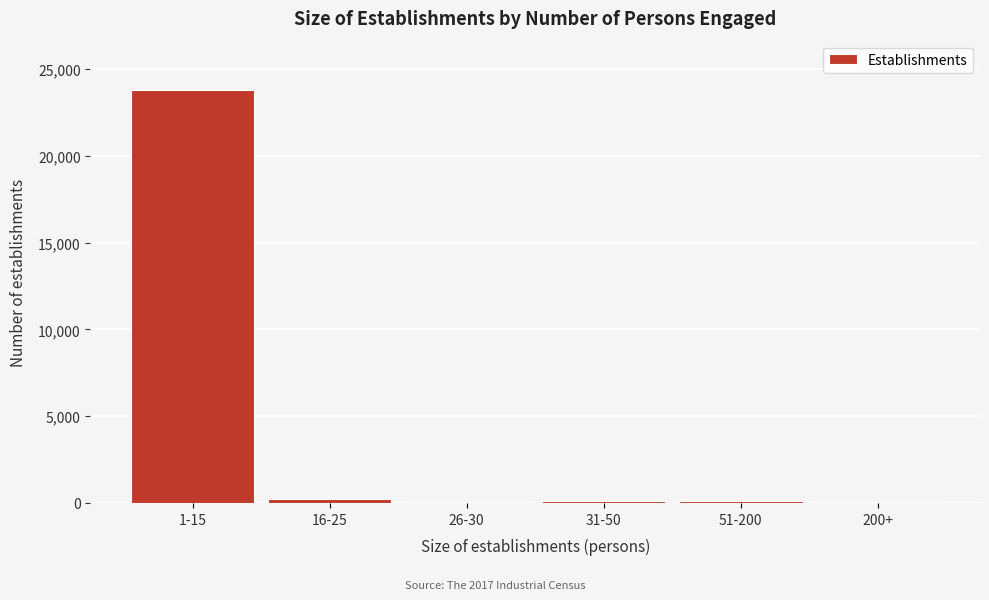

Which category has the highest value across all series?

1-15